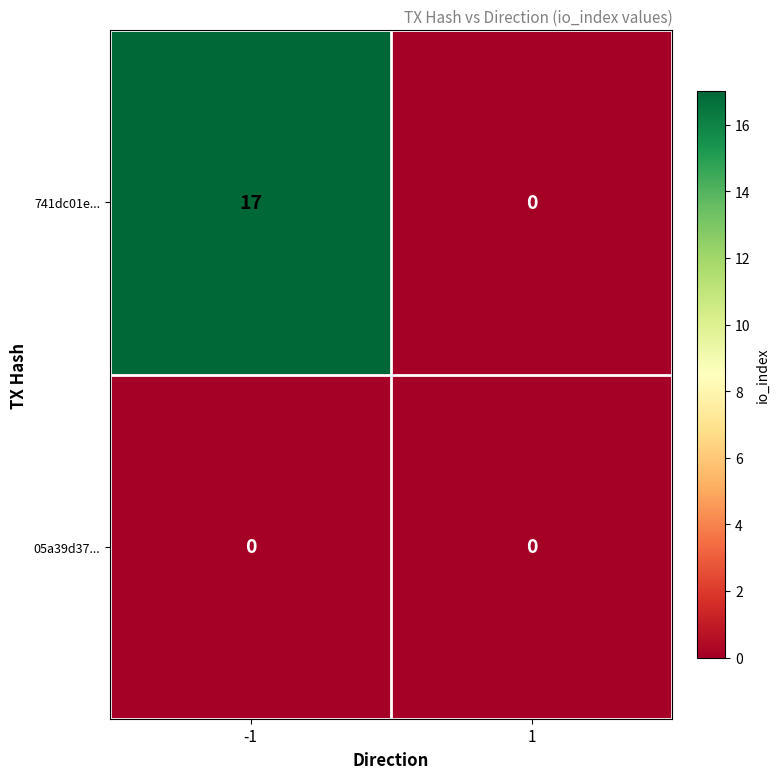

Between -1 and 1, which series saw the biggest shift?

741dc01e...